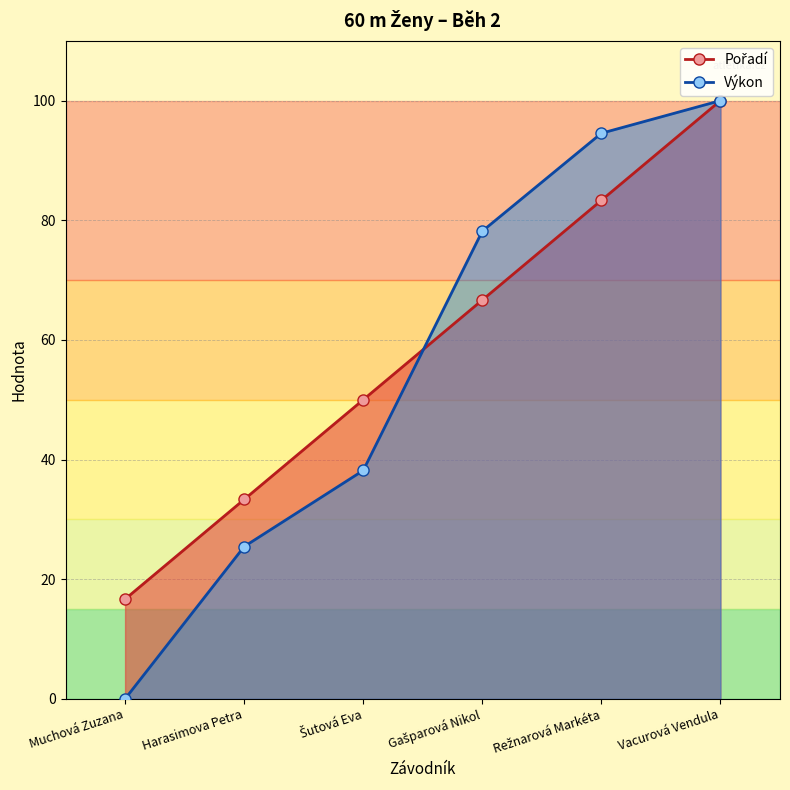

How many values in Výkon are above zero?

5